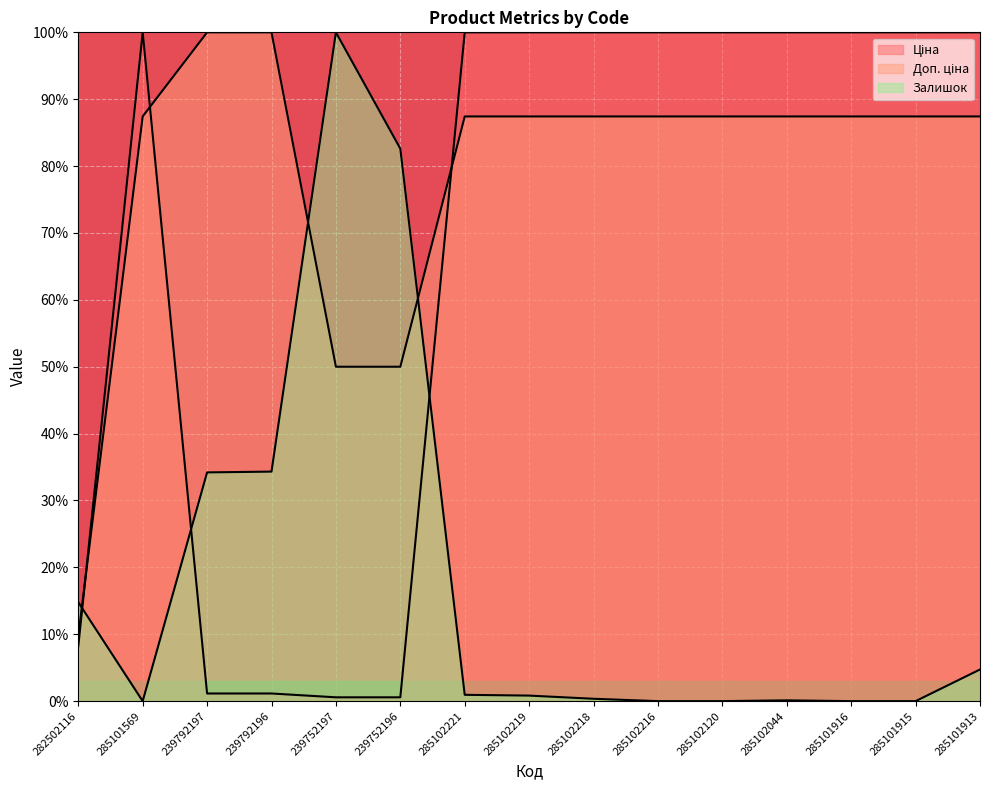

What is the maximum value shown in the chart?

100.0